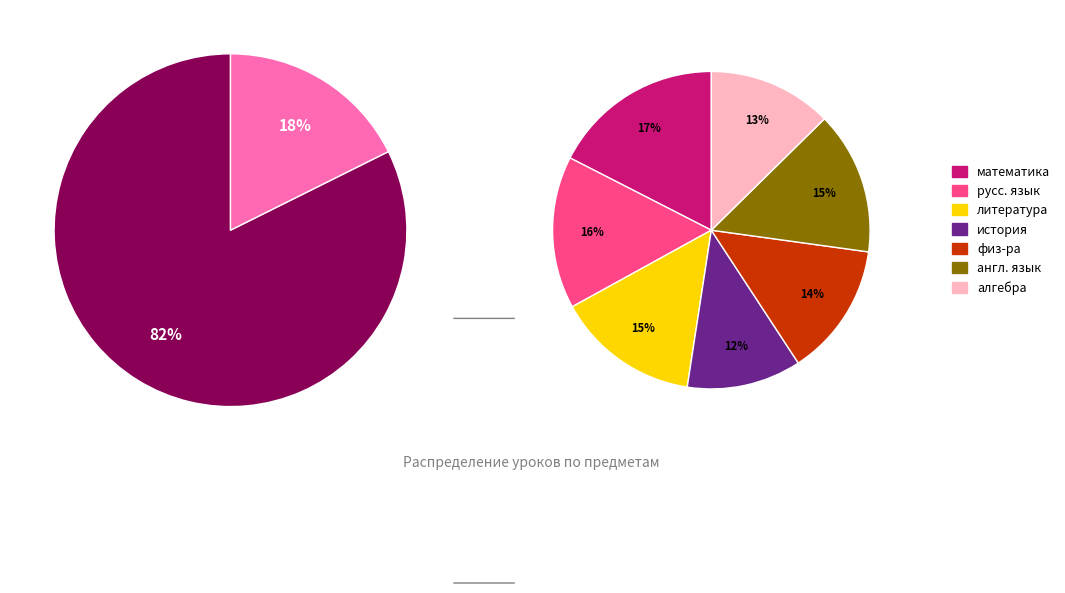

The 6а slice represents 3% of the pie. True or false?

False